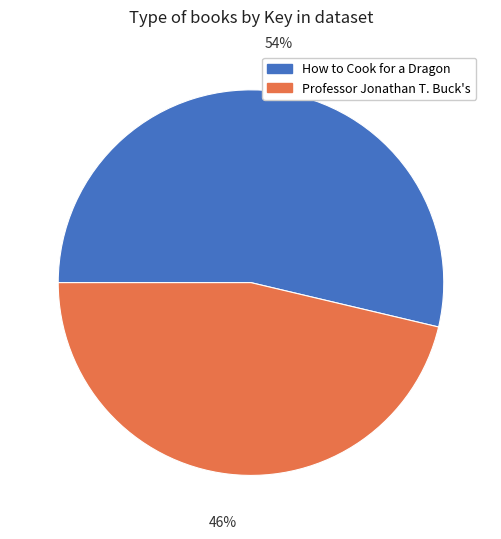

To the nearest percent, what is the combined percentage of Professor Jonathan T. Buck's and How to Cook for a Dragon?

100%